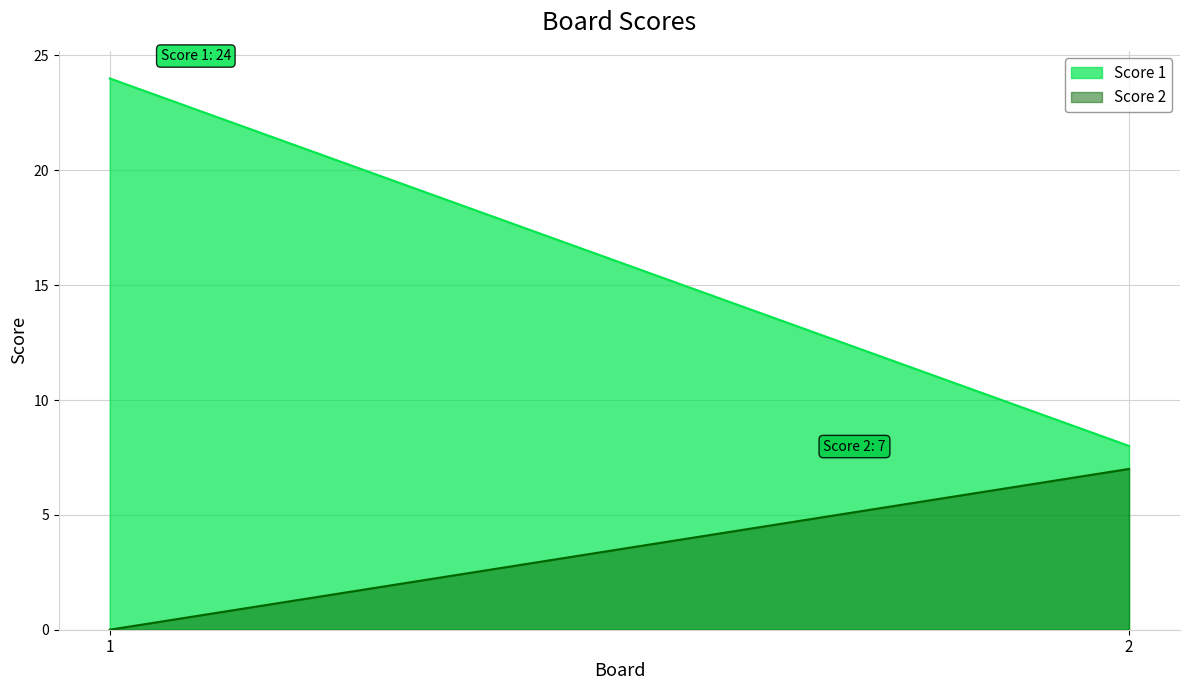

Reading right to left, list all the values displayed in this chart.

Score 1: 8	24
Score 2: 7	0